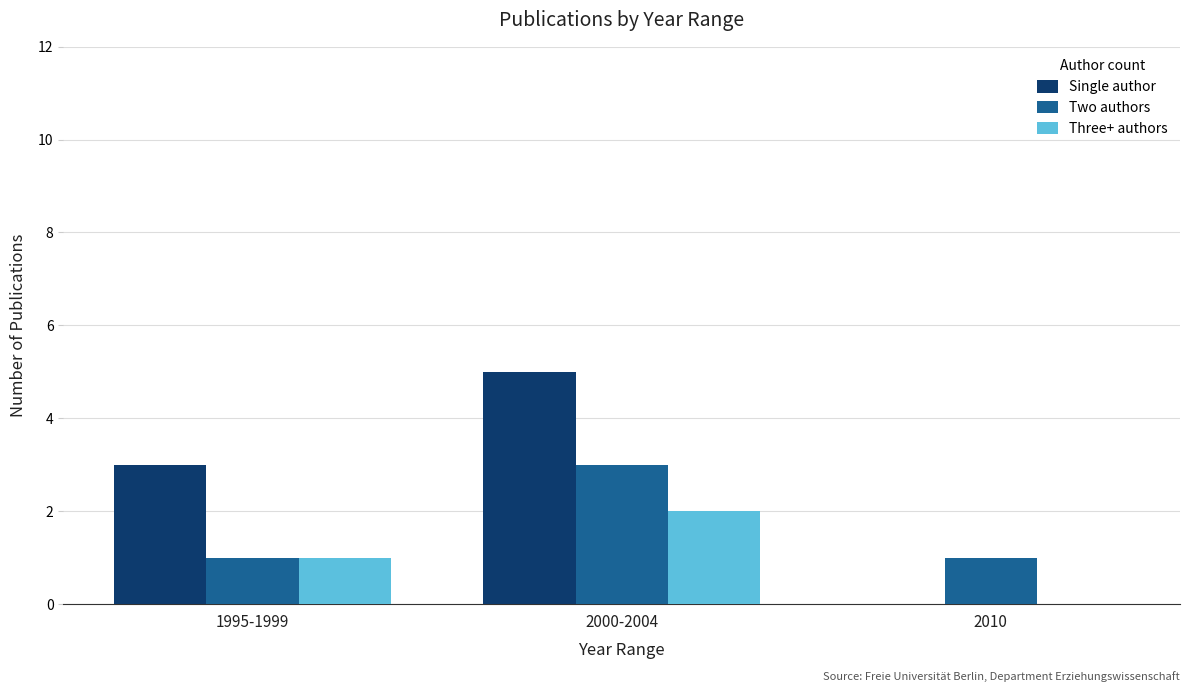

At which category is the sum across all series the highest?

2000-2004